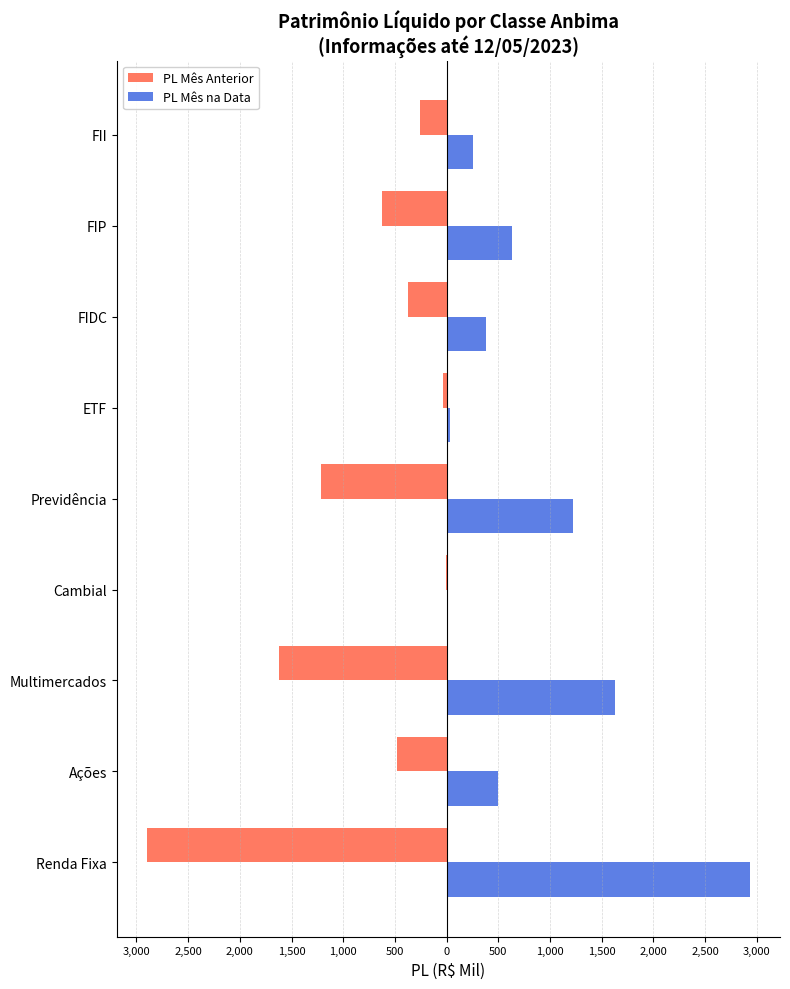

What is the highest value of the PL Mês Anterior series?

-7.2